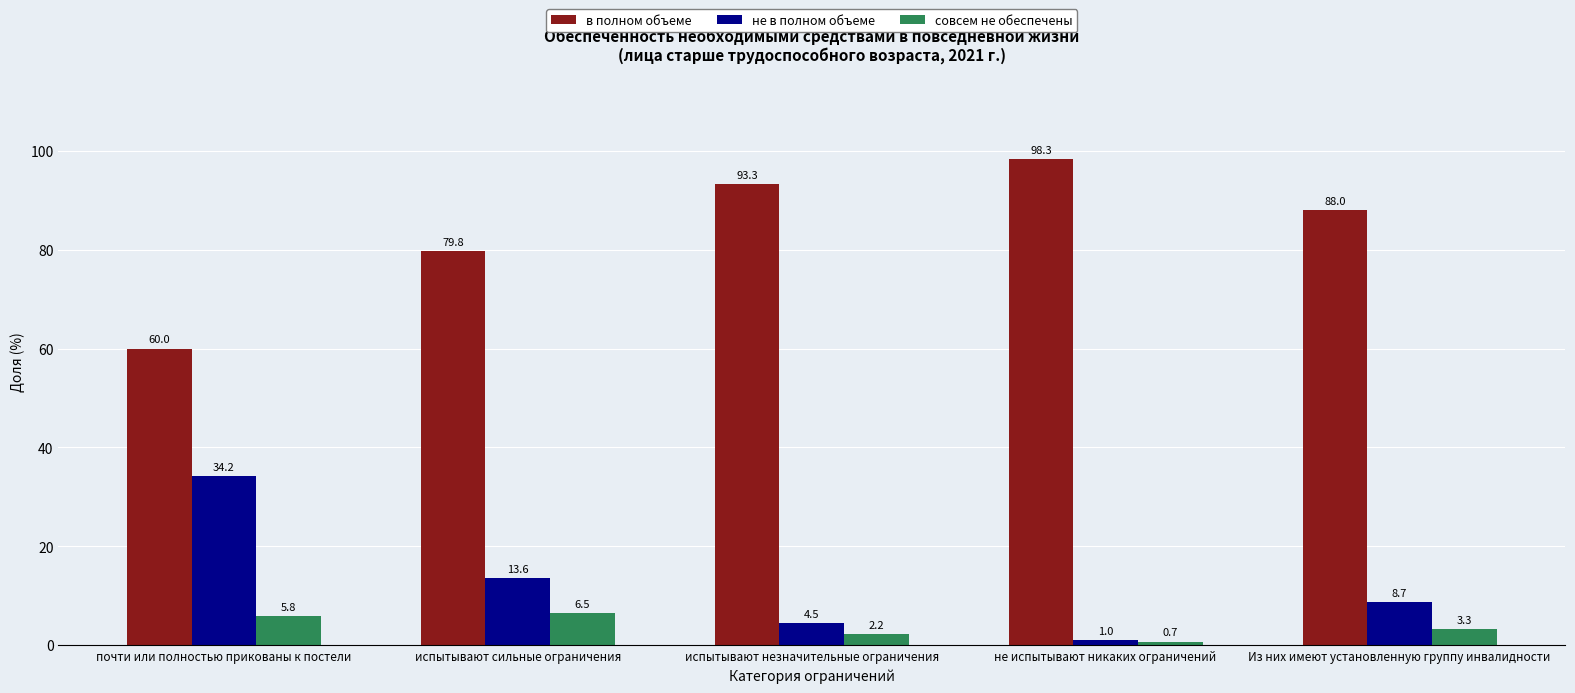

What is the maximum value shown in the chart?

98.3